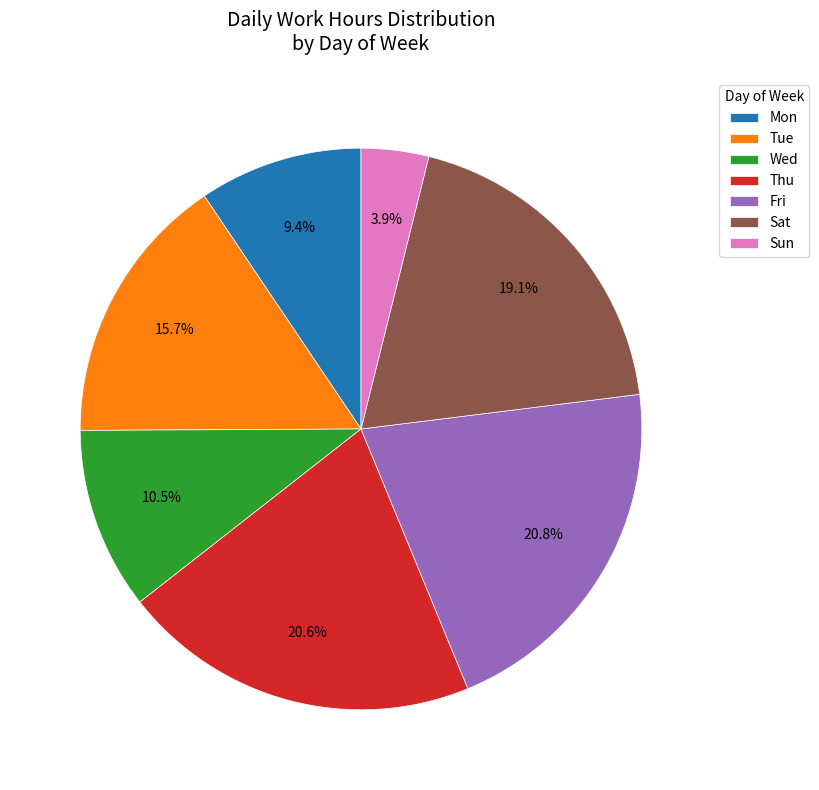

Count the number of slices in the pie.

7